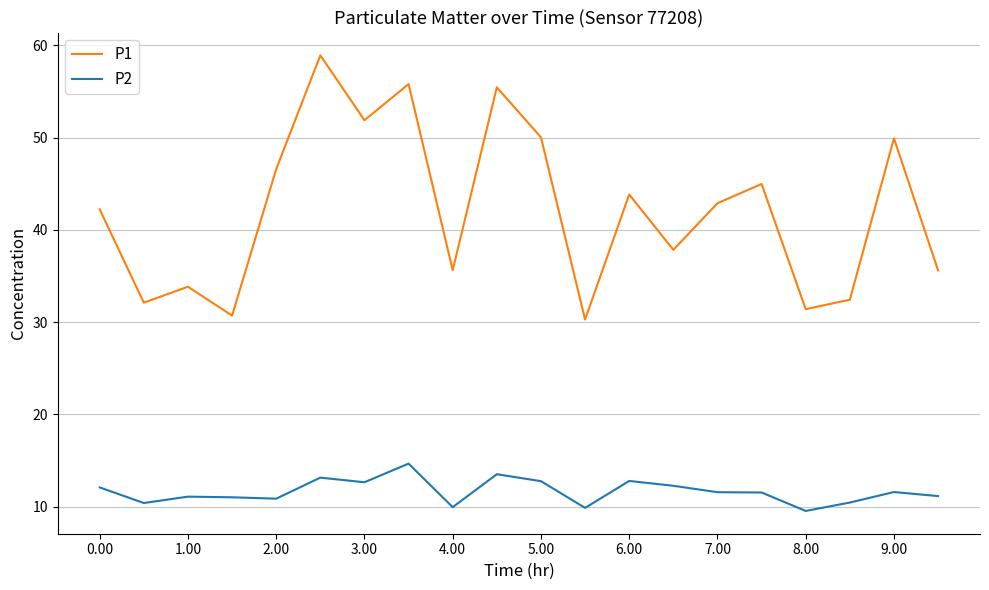

List the series in order of their peak value, highest first.

P1, P2